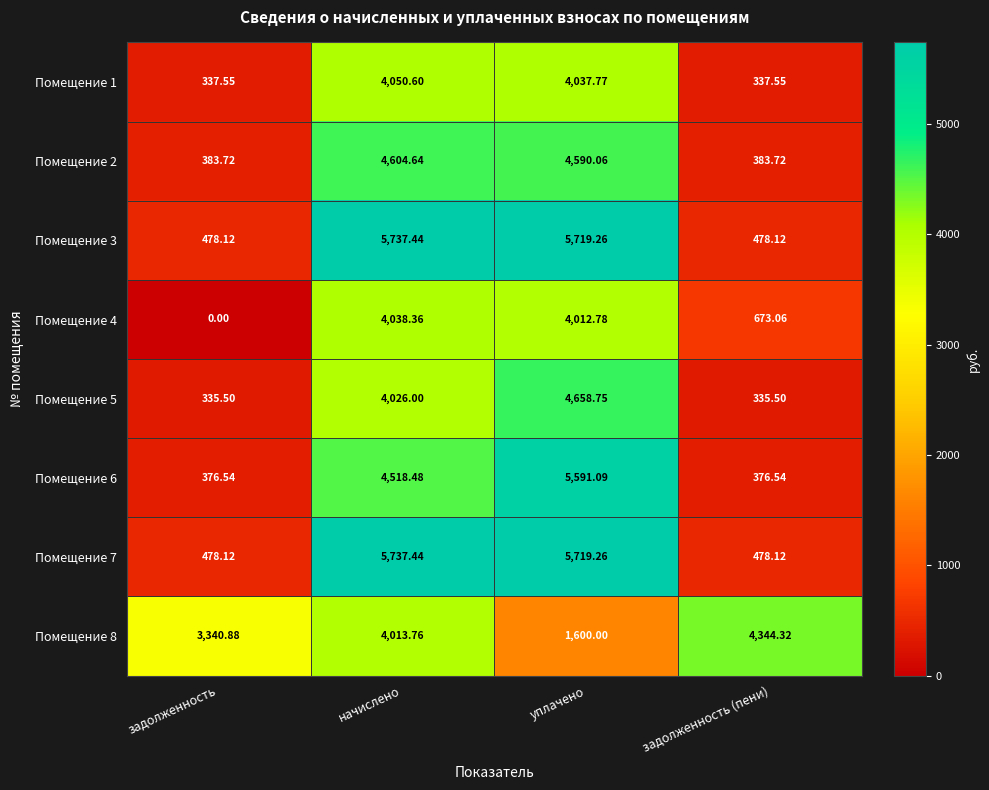

Where is Помещение 1 nearest to the value 2194?

уплачено